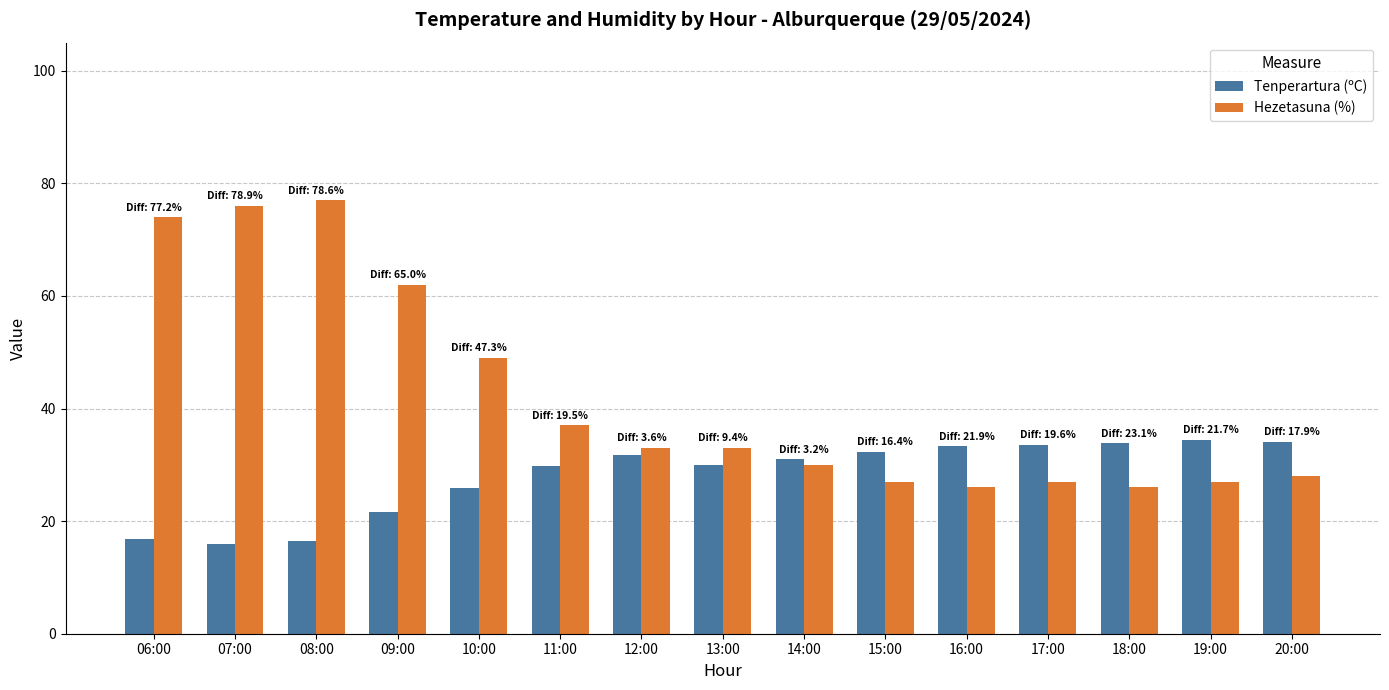

What is the maximum value for Tenperartura (ºC)?

34.5